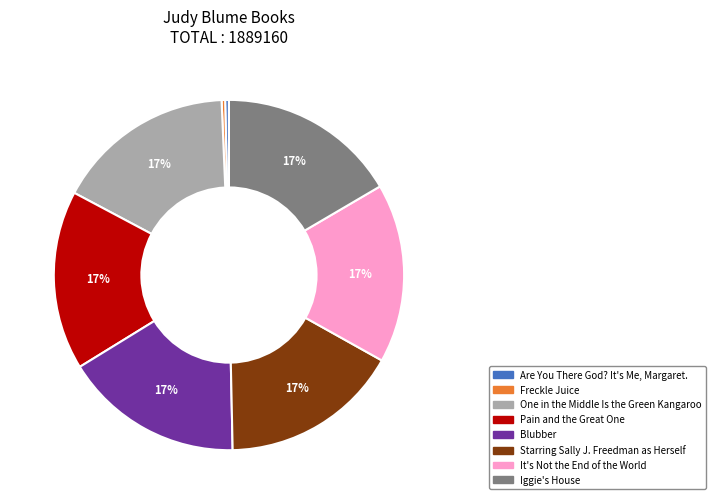

To the nearest percent, what is the combined percentage of Blubber and Iggie's House?

33%